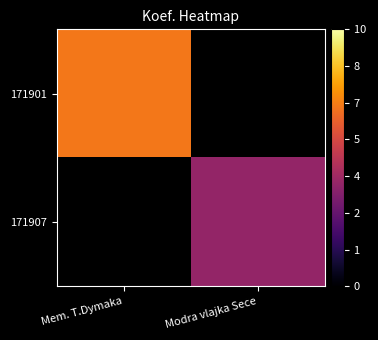

At how many categories does at least one series exceed 5?

1